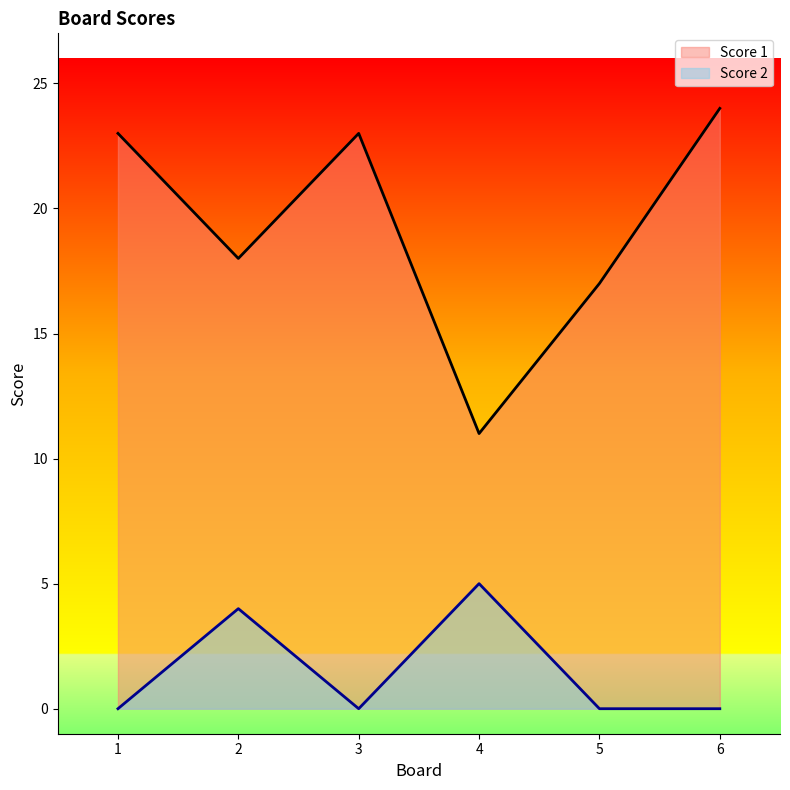

What is the value of the Score 2 point at the 4th from the left?

5